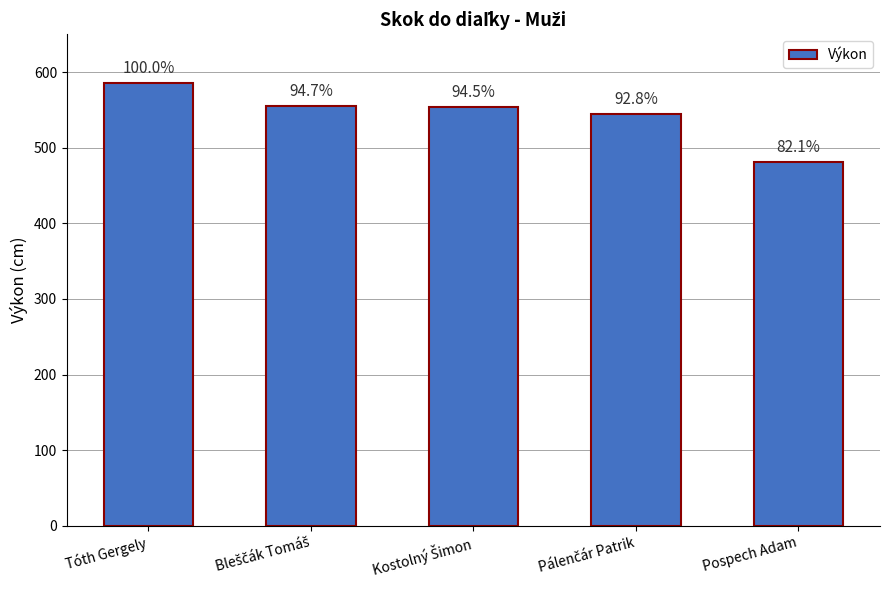

What is the average value?

544